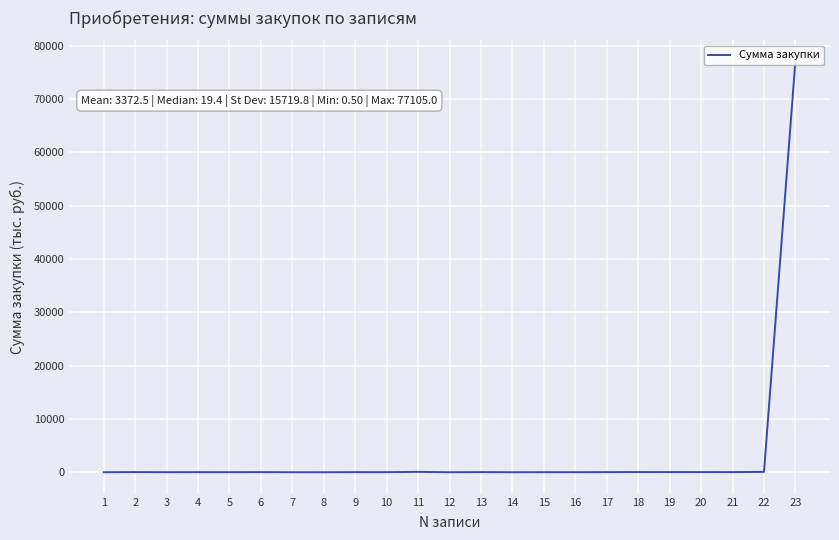

What is the greatest value displayed?

77105.0